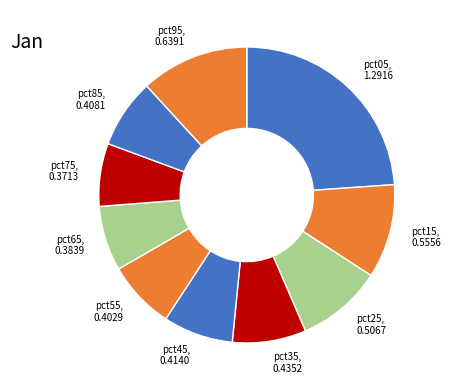

Between pct05, 1.2916 and pct65, 0.3839, which is larger?

pct05, 1.2916